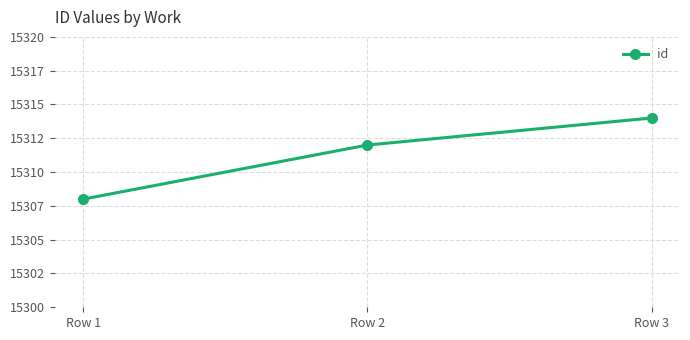

Does the chart have visible grid lines?

Yes